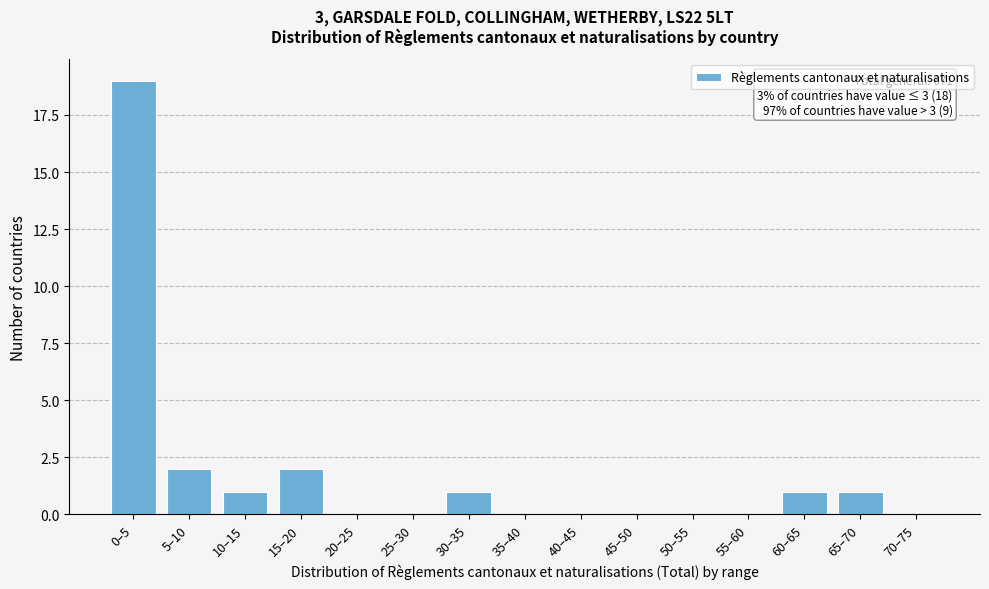

Reading right to left, list all the values displayed in this chart.

70–75=0	65–70=1	60–65=1	55–60=0	50–55=0	45–50=0	40–45=0	35–40=0	30–35=1	25–30=0	20–25=0	15–20=2	10–15=1	5–10=2	0–5=19